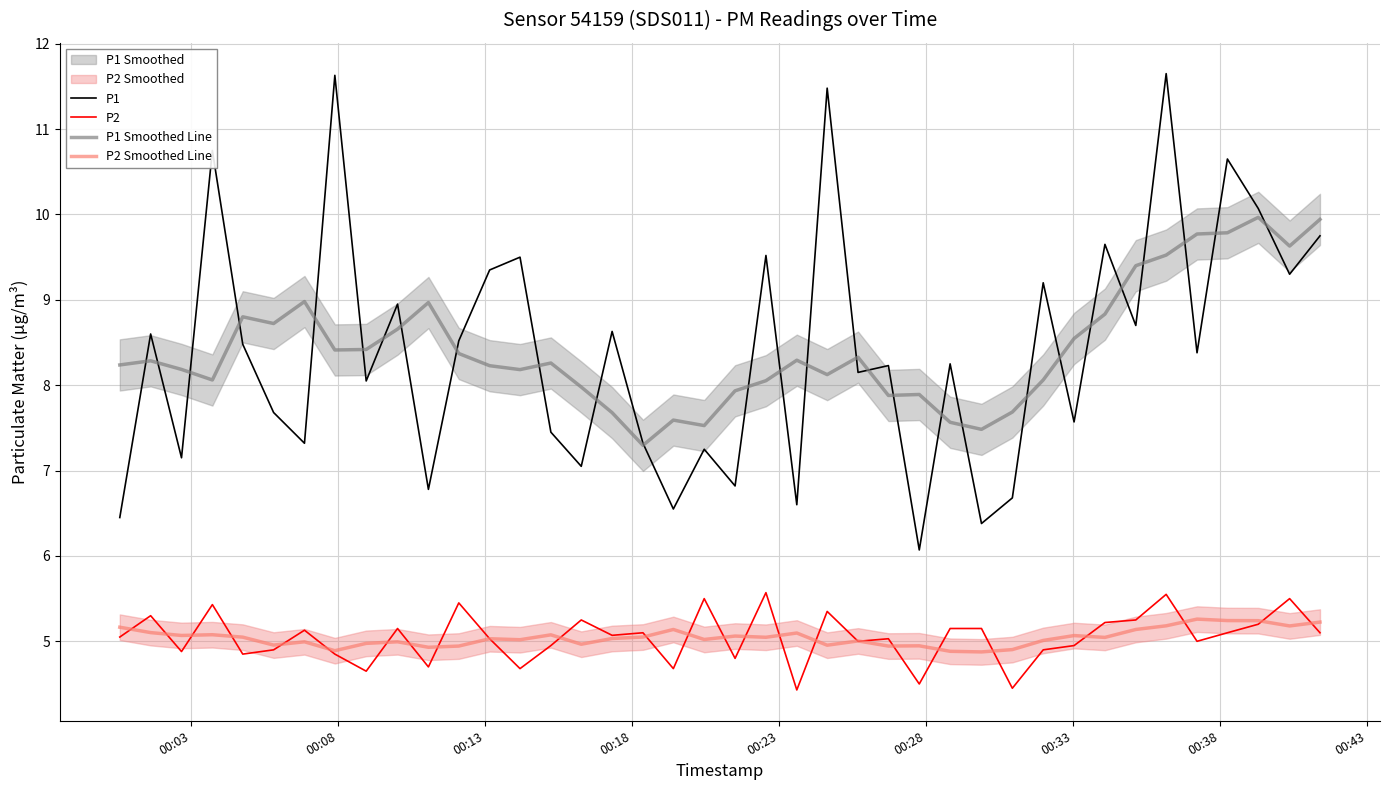

True or false: P2 Smoothed Line and P1 cross at least once.

False